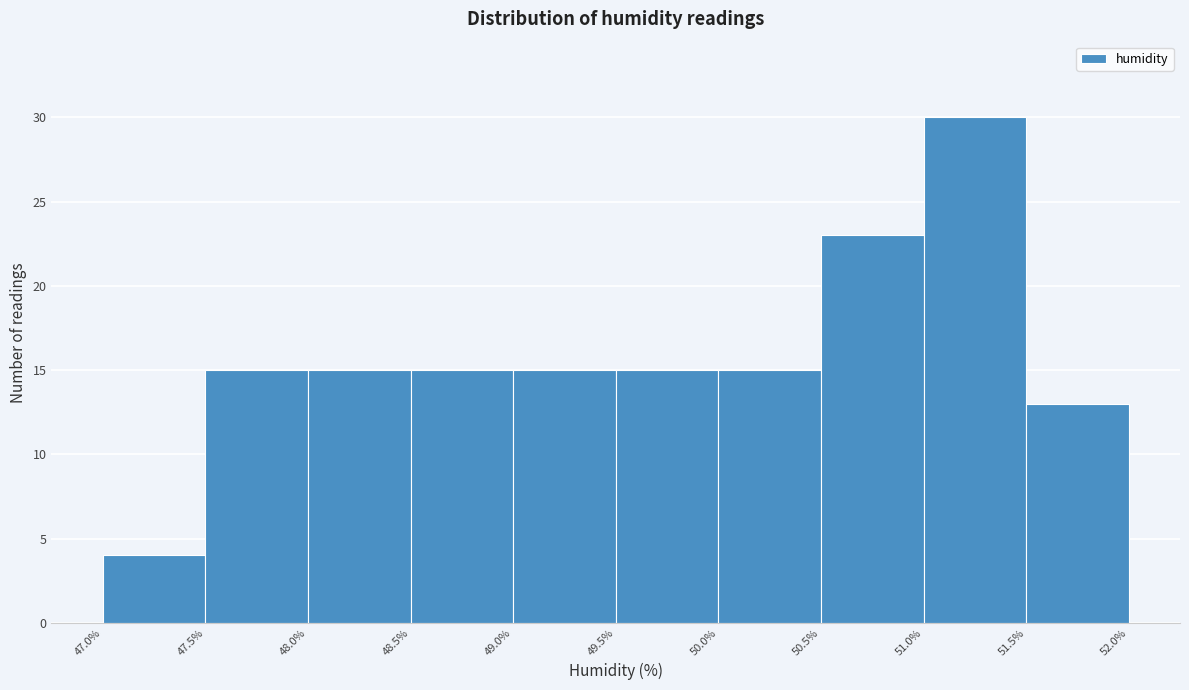

What is the height of the bar covering 49.0% to 49.5% on the x-axis? The values are not printed on the chart, so give them approximately, as read against the axis.

15